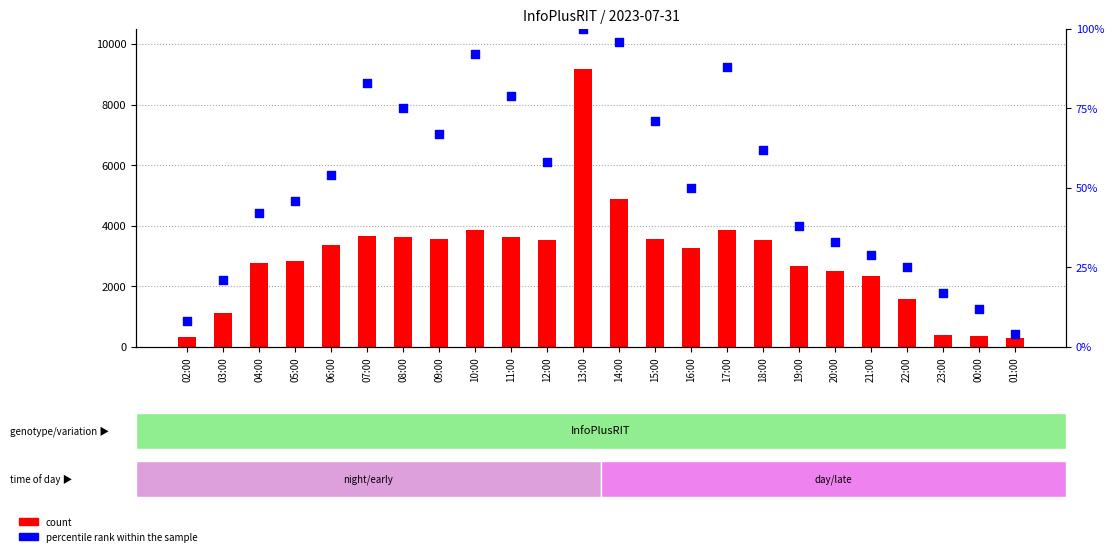

What are all the series names shown in the legend?

count, percentile rank within the sample